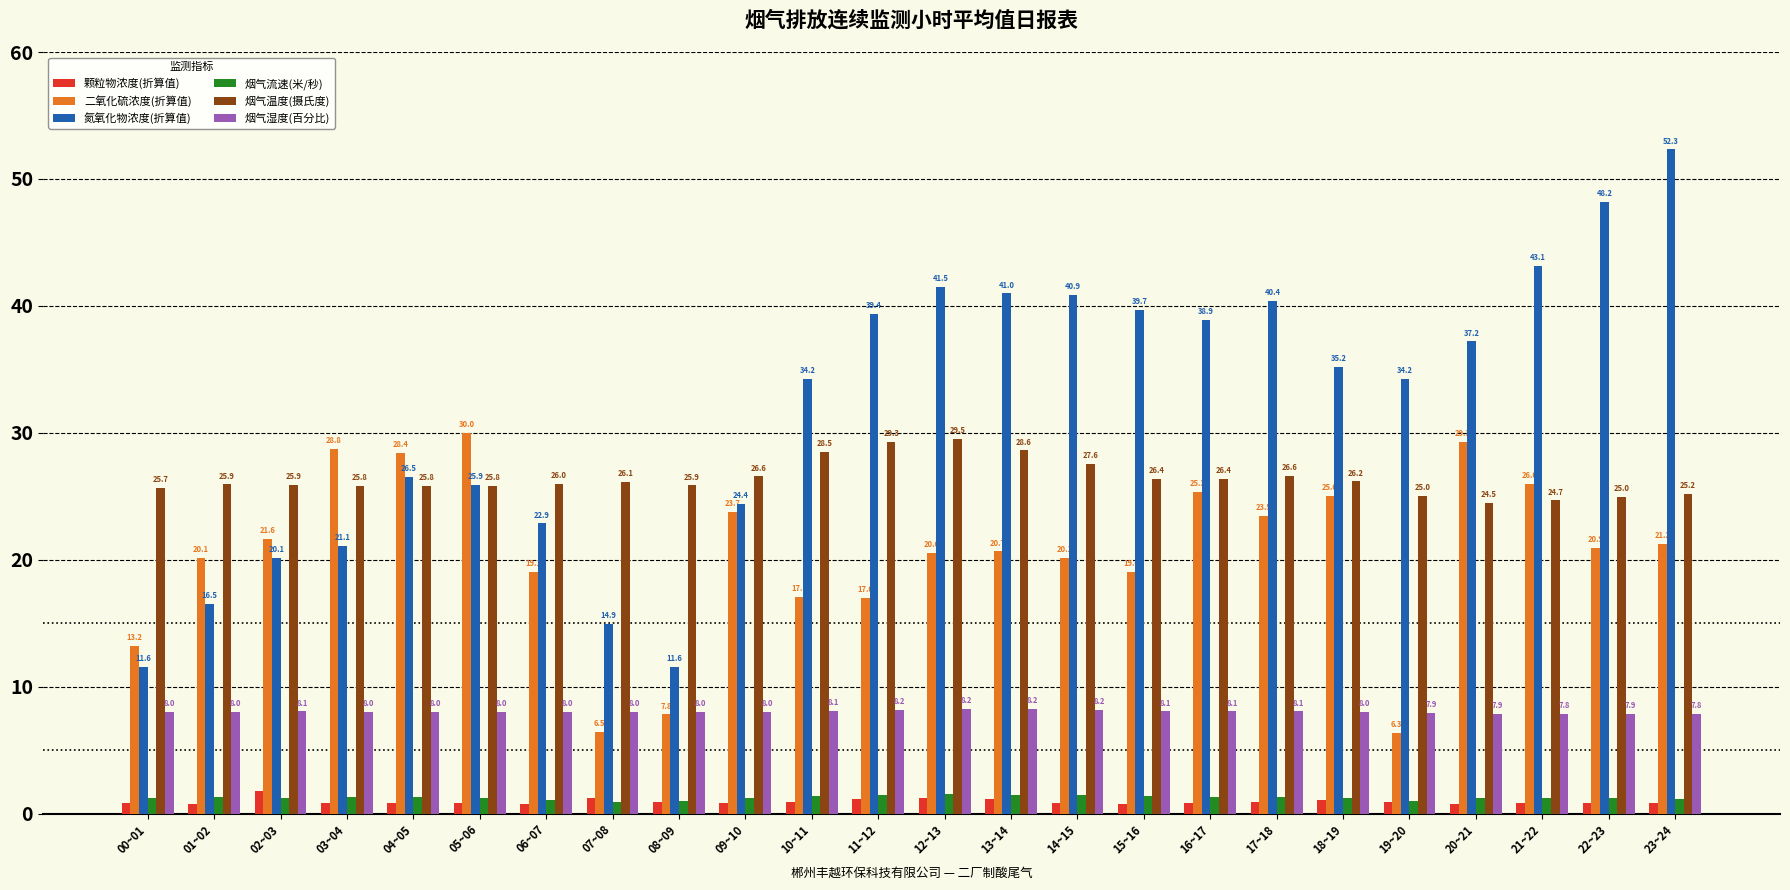

How many series are shown in this chart?

6